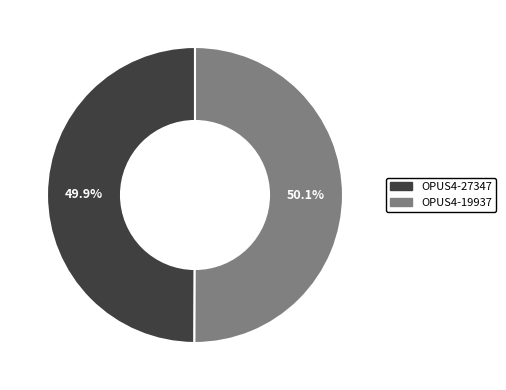

What percentage do OPUS4-19937 and OPUS4-27347 together represent?

100.0%